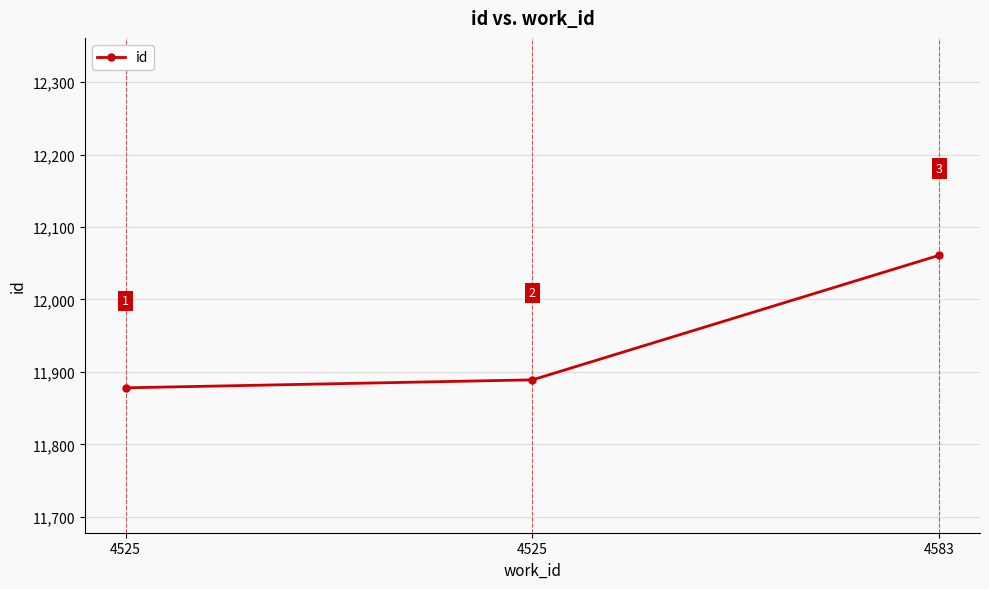

What is the ratio of the value at 4525 to the value at 4583?

1.0